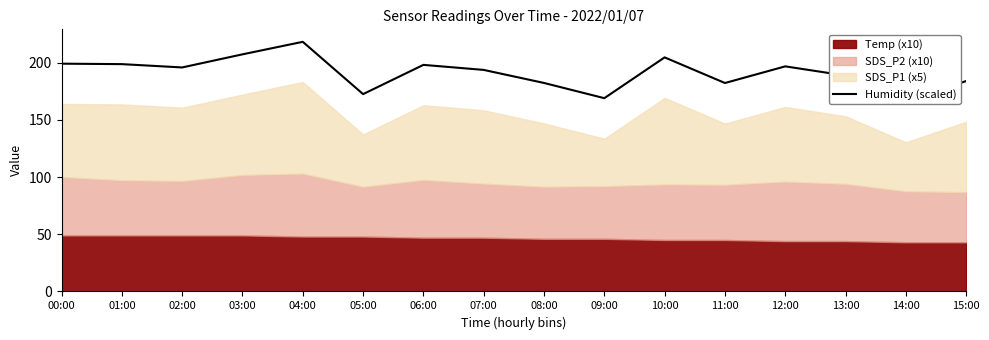

Is it true that the value at 13:00 is 122.1?

False